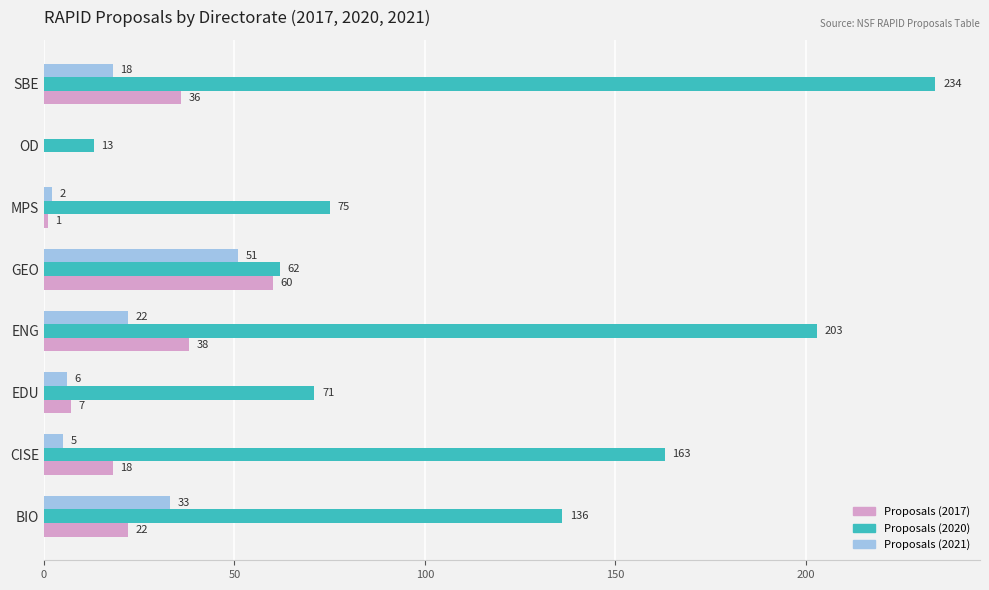

What is the sum of the Proposals (2021) values at SBE and MPS?

20